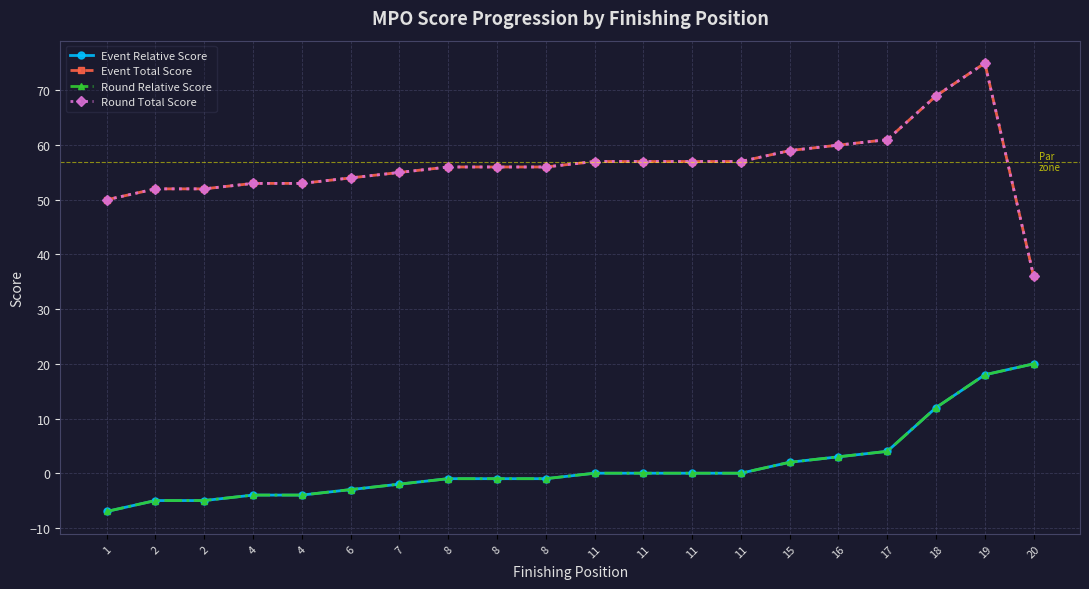

Which label corresponds to the smallest value in the chart?

1